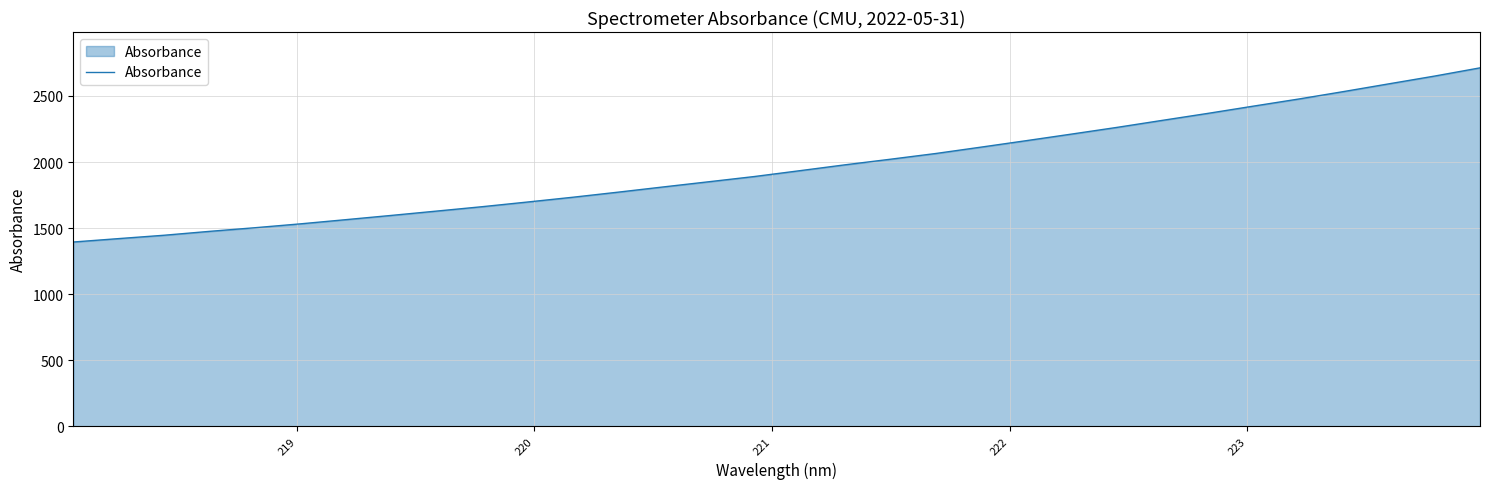

What is the difference between the maximum and minimum values?

1318.6